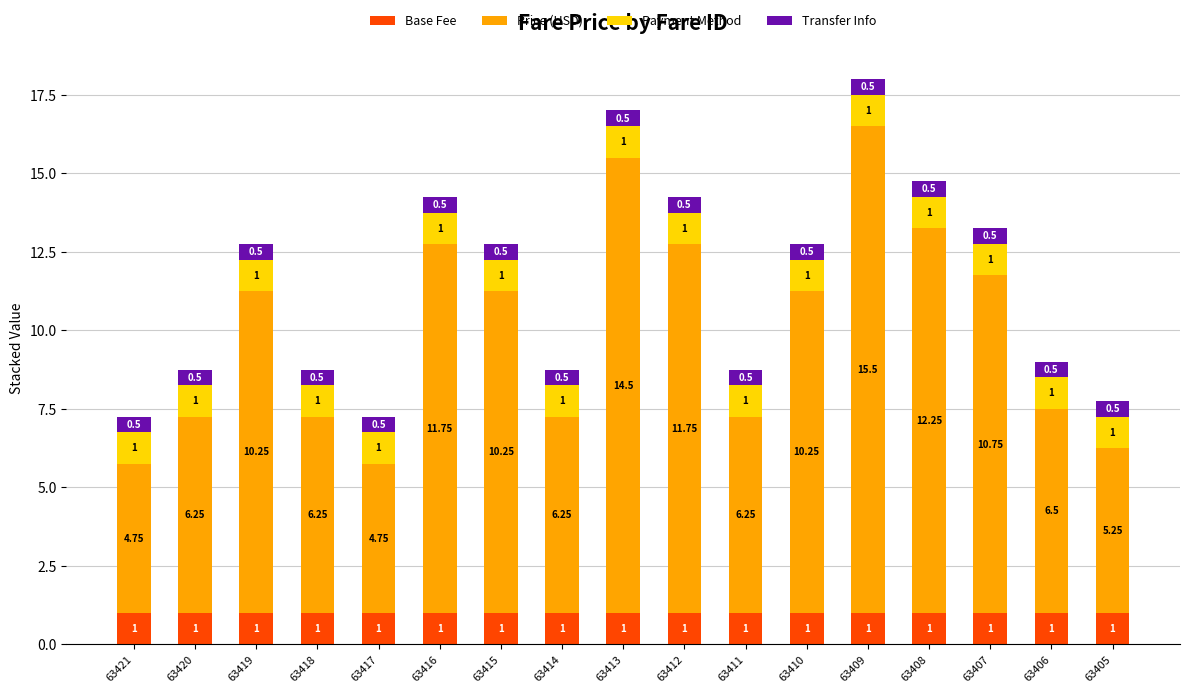

At which category is the sum across all series the highest?

63409